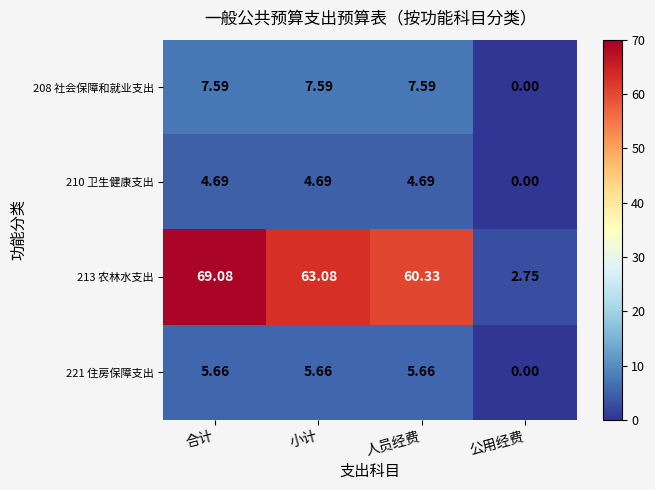

At which category is the sum across all series the highest?

合计